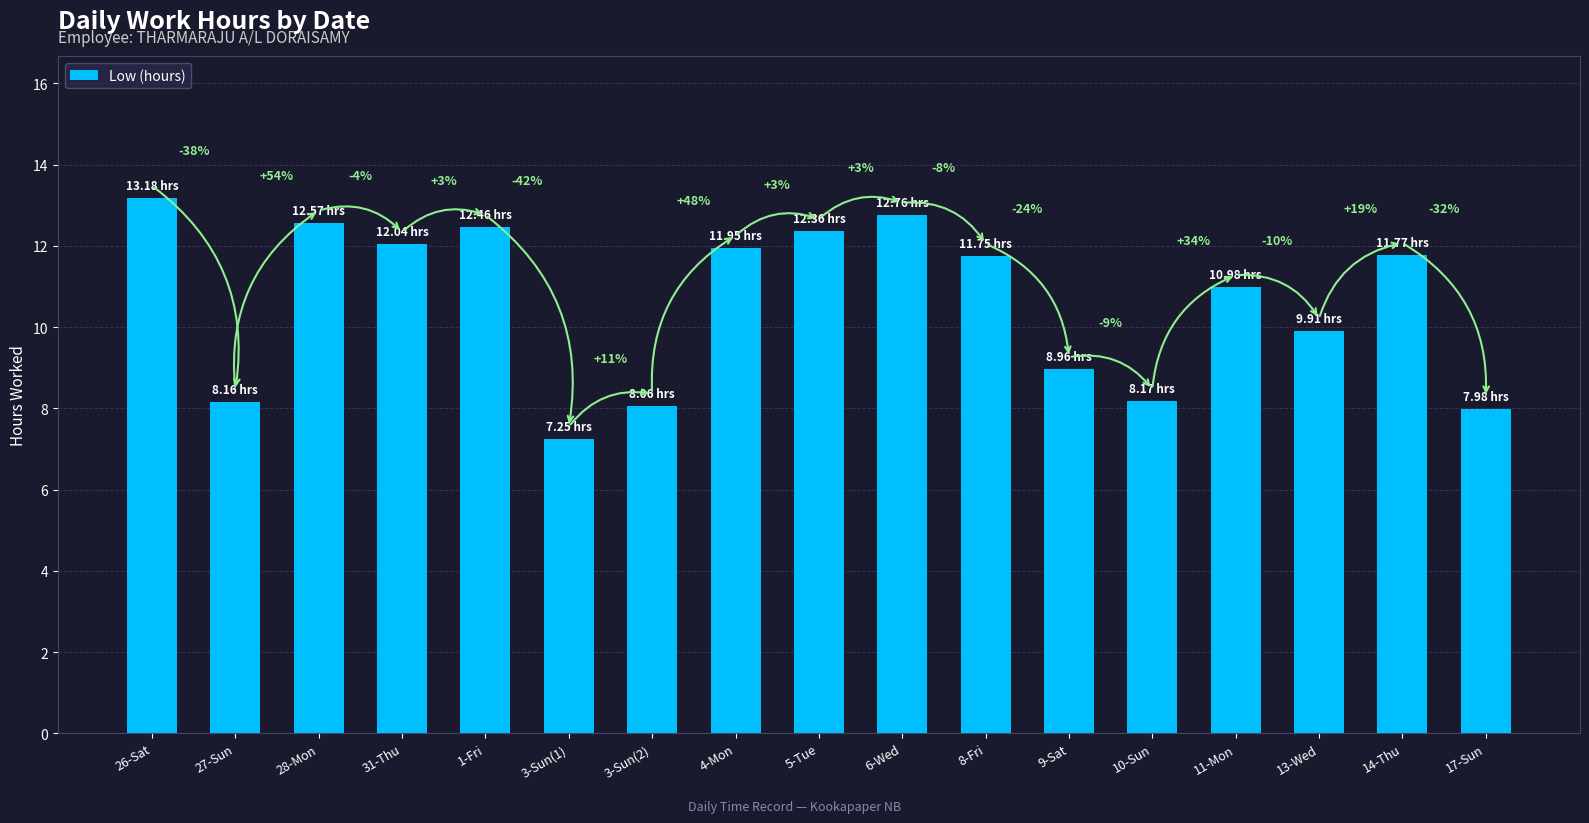

Does the chart contain any negative values?

No